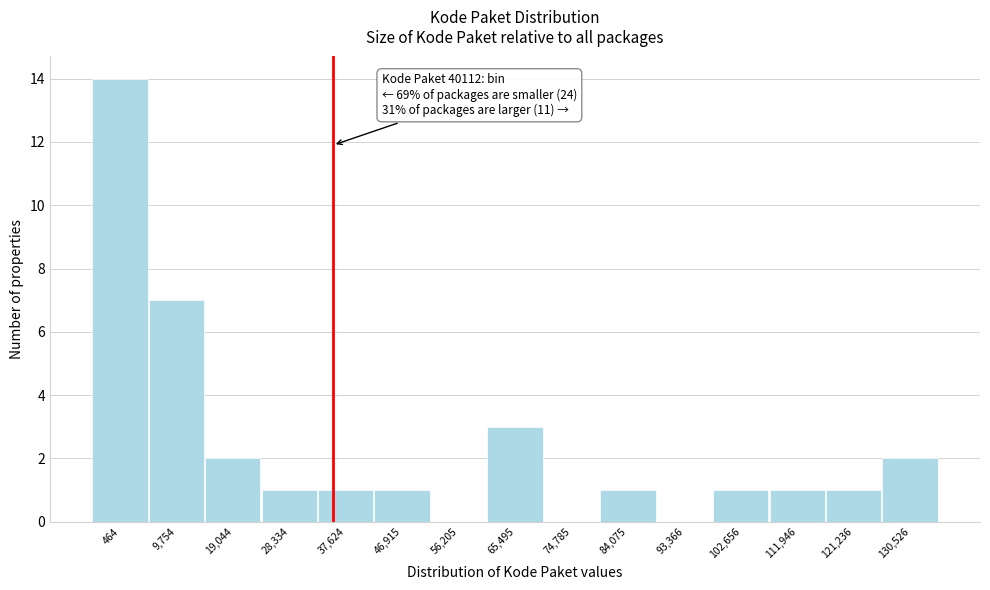

Reading left to right, extract all data points from this chart.

464=14	9,754=7	19,044=2	28,334=1	37,624=1	46,915=1	56,205=0	65,495=3	74,785=0	84,075=1	93,366=0	102,656=1	111,946=1	121,236=1	130,526=2